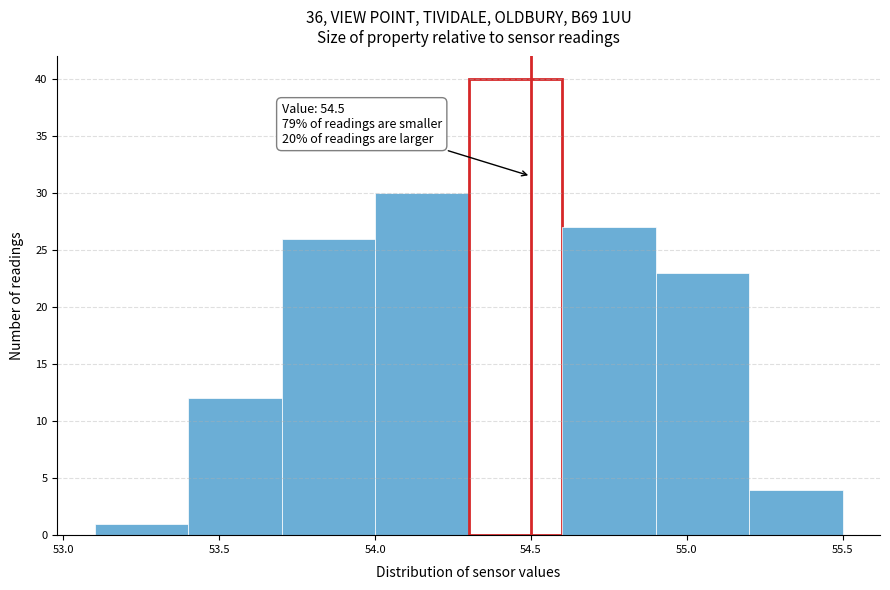

Which range on the x-axis has the tallest bar?

54.3 to 54.6